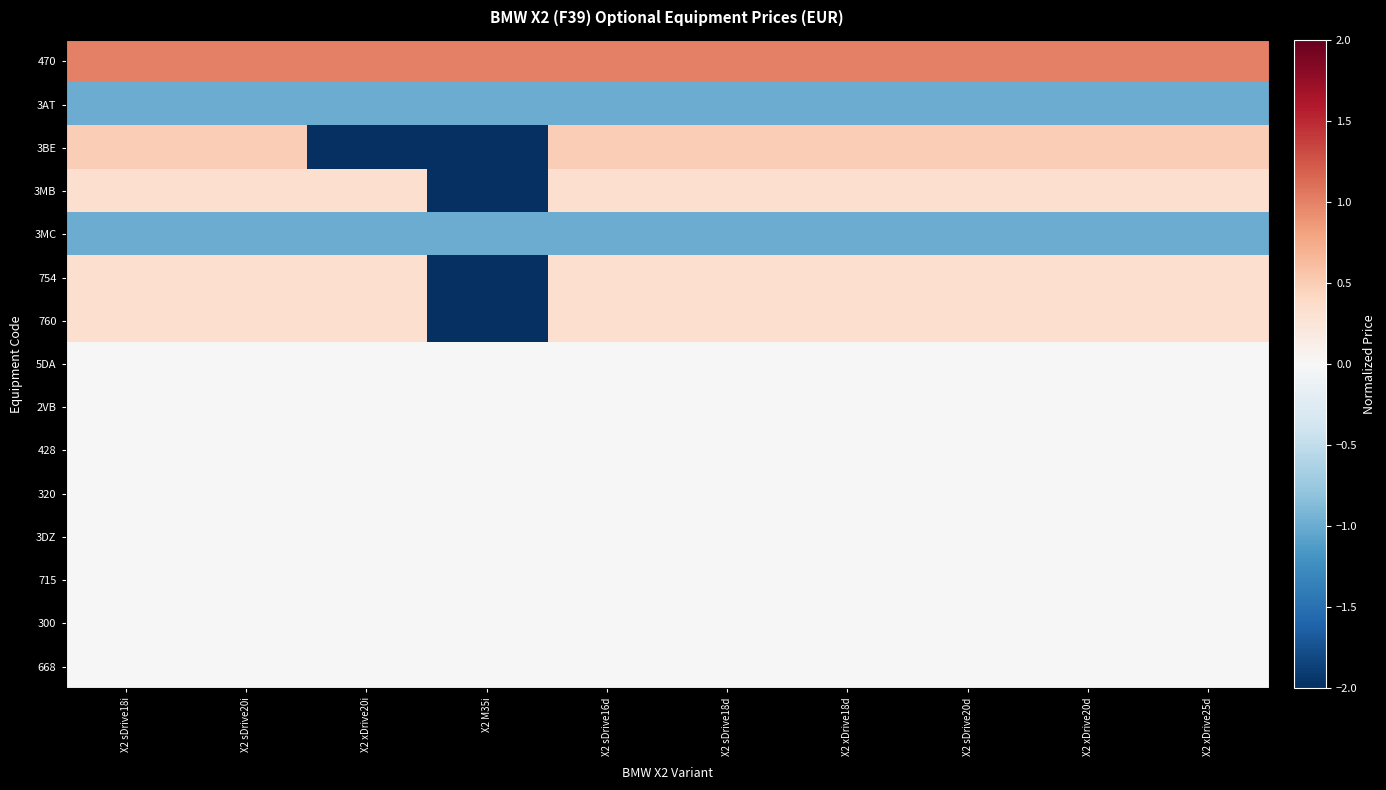

Reading left to right, extract all data points from this chart.

470: X2 sDrive18i=1.0	X2 sDrive20i=1.0	X2 xDrive20i=1.0	X2 M35i=1.0	X2 sDrive16d=1.0	X2 sDrive18d=1.0	X2 xDrive18d=1.0	X2 sDrive20d=1.0	X2 xDrive20d=1.0	X2 xDrive25d=1.0
3AT: X2 sDrive18i=-1.0	X2 sDrive20i=-1.0	X2 xDrive20i=-1.0	X2 M35i=-1.0	X2 sDrive16d=-1.0	X2 sDrive18d=-1.0	X2 xDrive18d=-1.0	X2 sDrive20d=-1.0	X2 xDrive20d=-1.0	X2 xDrive25d=-1.0
3BE: X2 sDrive18i=0.5	X2 sDrive20i=0.5	X2 xDrive20i=-2.0	X2 M35i=-2.0	X2 sDrive16d=0.5	X2 sDrive18d=0.5	X2 xDrive18d=0.5	X2 sDrive20d=0.5	X2 xDrive20d=0.5	X2 xDrive25d=0.5
3MB: X2 sDrive18i=0.3	X2 sDrive20i=0.3	X2 xDrive20i=0.3	X2 M35i=-3.0	X2 sDrive16d=0.3	X2 sDrive18d=0.3	X2 xDrive18d=0.3	X2 sDrive20d=0.3	X2 xDrive20d=0.3	X2 xDrive25d=0.3
3MC: X2 sDrive18i=-1.0	X2 sDrive20i=-1.0	X2 xDrive20i=-1.0	X2 M35i=-1.0	X2 sDrive16d=-1.0	X2 sDrive18d=-1.0	X2 xDrive18d=-1.0	X2 sDrive20d=-1.0	X2 xDrive20d=-1.0	X2 xDrive25d=-1.0
754: X2 sDrive18i=0.3	X2 sDrive20i=0.3	X2 xDrive20i=0.3	X2 M35i=-3.0	X2 sDrive16d=0.3	X2 sDrive18d=0.3	X2 xDrive18d=0.3	X2 sDrive20d=0.3	X2 xDrive20d=0.3	X2 xDrive25d=0.3
760: X2 sDrive18i=0.3	X2 sDrive20i=0.3	X2 xDrive20i=0.3	X2 M35i=-3.0	X2 sDrive16d=0.3	X2 sDrive18d=0.3	X2 xDrive18d=0.3	X2 sDrive20d=0.3	X2 xDrive20d=0.3	X2 xDrive25d=0.3
5DA: X2 sDrive18i=0.0	X2 sDrive20i=0.0	X2 xDrive20i=0.0	X2 M35i=0.0	X2 sDrive16d=0.0	X2 sDrive18d=0.0	X2 xDrive18d=0.0	X2 sDrive20d=0.0	X2 xDrive20d=0.0	X2 xDrive25d=0.0
2VB: X2 sDrive18i=0.0	X2 sDrive20i=0.0	X2 xDrive20i=0.0	X2 M35i=0.0	X2 sDrive16d=0.0	X2 sDrive18d=0.0	X2 xDrive18d=0.0	X2 sDrive20d=0.0	X2 xDrive20d=0.0	X2 xDrive25d=0.0
428: X2 sDrive18i=0.0	X2 sDrive20i=0.0	X2 xDrive20i=0.0	X2 M35i=0.0	X2 sDrive16d=0.0	X2 sDrive18d=0.0	X2 xDrive18d=0.0	X2 sDrive20d=0.0	X2 xDrive20d=0.0	X2 xDrive25d=0.0
320: X2 sDrive18i=0.0	X2 sDrive20i=0.0	X2 xDrive20i=0.0	X2 M35i=0.0	X2 sDrive16d=0.0	X2 sDrive18d=0.0	X2 xDrive18d=0.0	X2 sDrive20d=0.0	X2 xDrive20d=0.0	X2 xDrive25d=0.0
3DZ: X2 sDrive18i=0.0	X2 sDrive20i=0.0	X2 xDrive20i=0.0	X2 M35i=0.0	X2 sDrive16d=0.0	X2 sDrive18d=0.0	X2 xDrive18d=0.0	X2 sDrive20d=0.0	X2 xDrive20d=0.0	X2 xDrive25d=0.0
715: X2 sDrive18i=0.0	X2 sDrive20i=0.0	X2 xDrive20i=0.0	X2 M35i=0.0	X2 sDrive16d=0.0	X2 sDrive18d=0.0	X2 xDrive18d=0.0	X2 sDrive20d=0.0	X2 xDrive20d=0.0	X2 xDrive25d=0.0
300: X2 sDrive18i=0.0	X2 sDrive20i=0.0	X2 xDrive20i=0.0	X2 M35i=0.0	X2 sDrive16d=0.0	X2 sDrive18d=0.0	X2 xDrive18d=0.0	X2 sDrive20d=0.0	X2 xDrive20d=0.0	X2 xDrive25d=0.0
668: X2 sDrive18i=0.0	X2 sDrive20i=0.0	X2 xDrive20i=0.0	X2 M35i=0.0	X2 sDrive16d=0.0	X2 sDrive18d=0.0	X2 xDrive18d=0.0	X2 sDrive20d=0.0	X2 xDrive20d=0.0	X2 xDrive25d=0.0